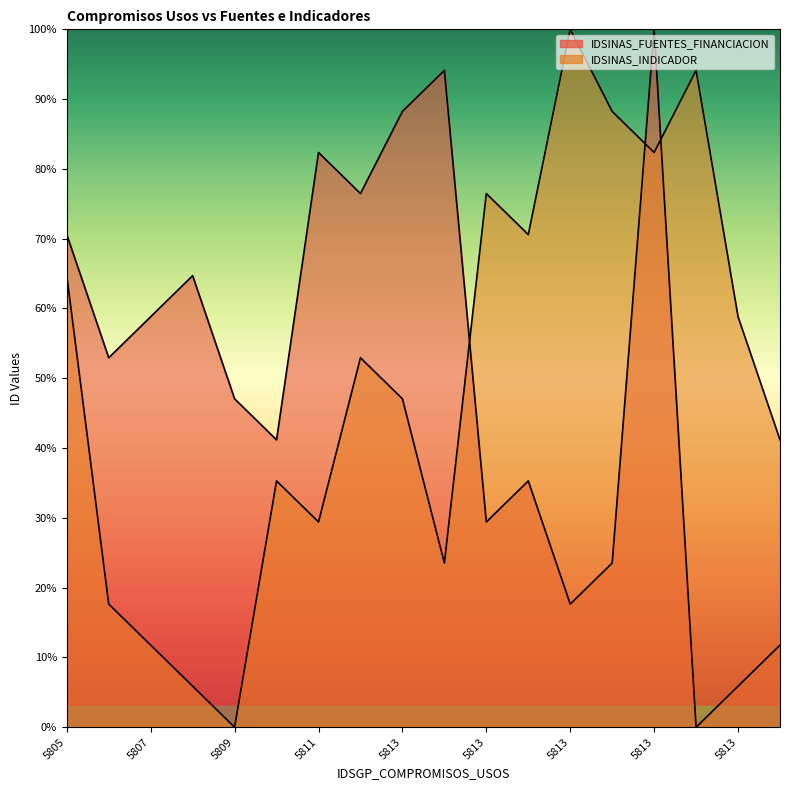

True or false: IDSINAS_FUENTES_FINANCIACION and IDSINAS_INDICADOR cross at least once.

True